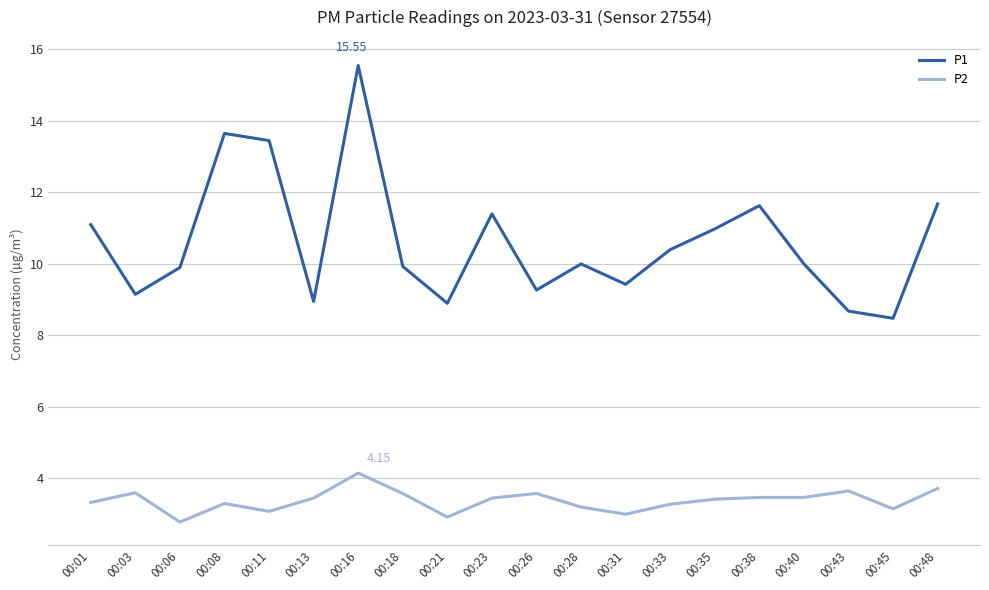

Which series has the widest spread of values?

P1